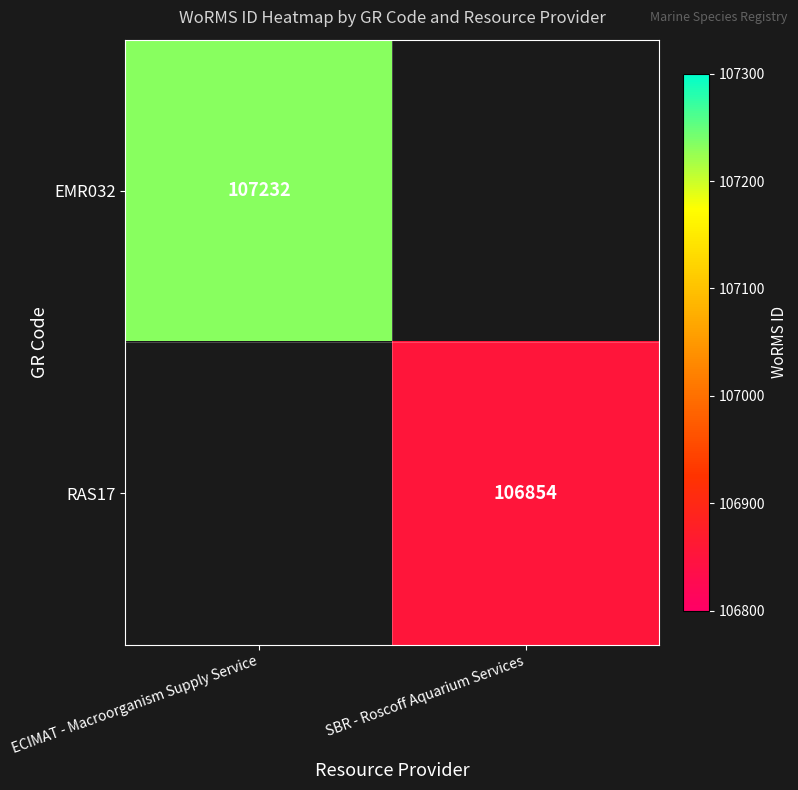

Is the value of EMR032 at ECIMAT - Macroorganism Supply Service greater than the value of RAS17 at SBR - Roscoff Aquarium Services?

Yes